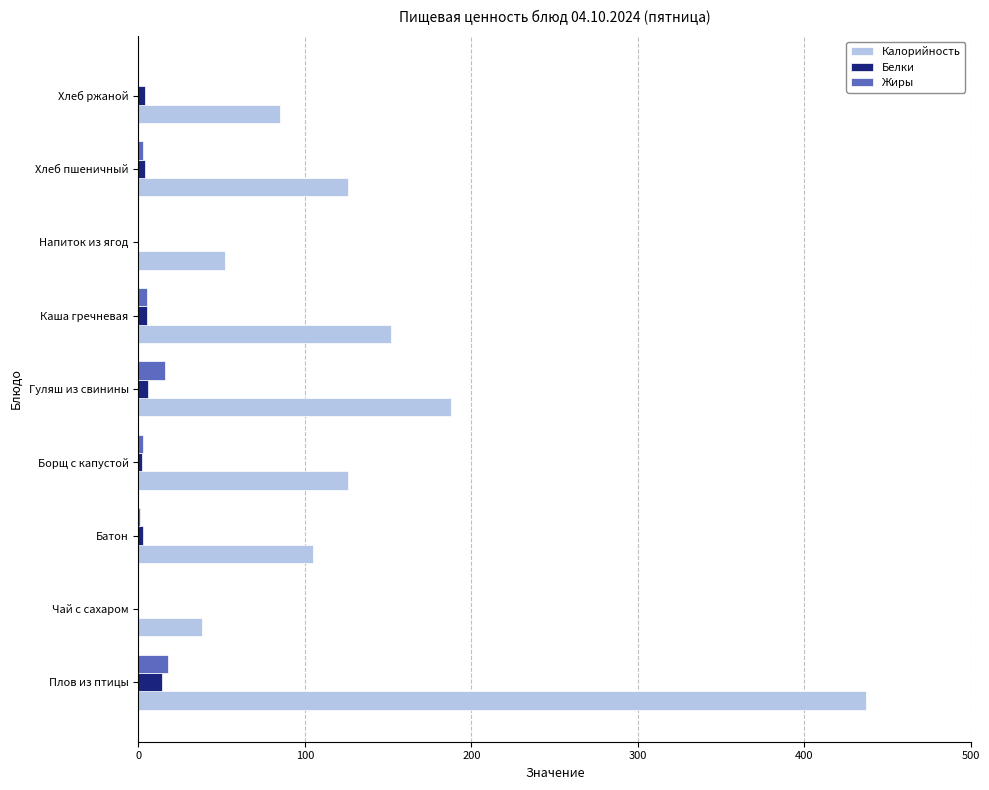

Between Гуляш из свинины and Напиток из ягод, which series saw the biggest shift?

Калорийность